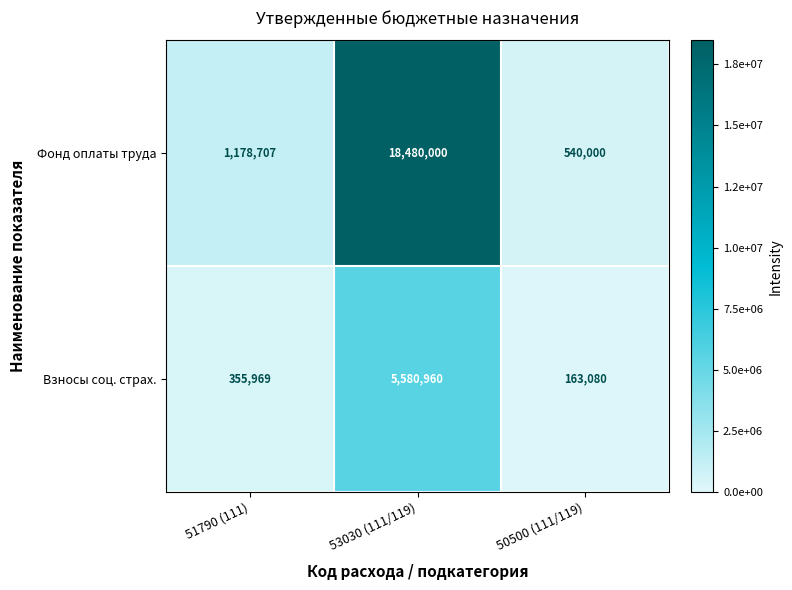

Read the Взносы соц. страх. value at 51790 (111), to the nearest 50.

355950